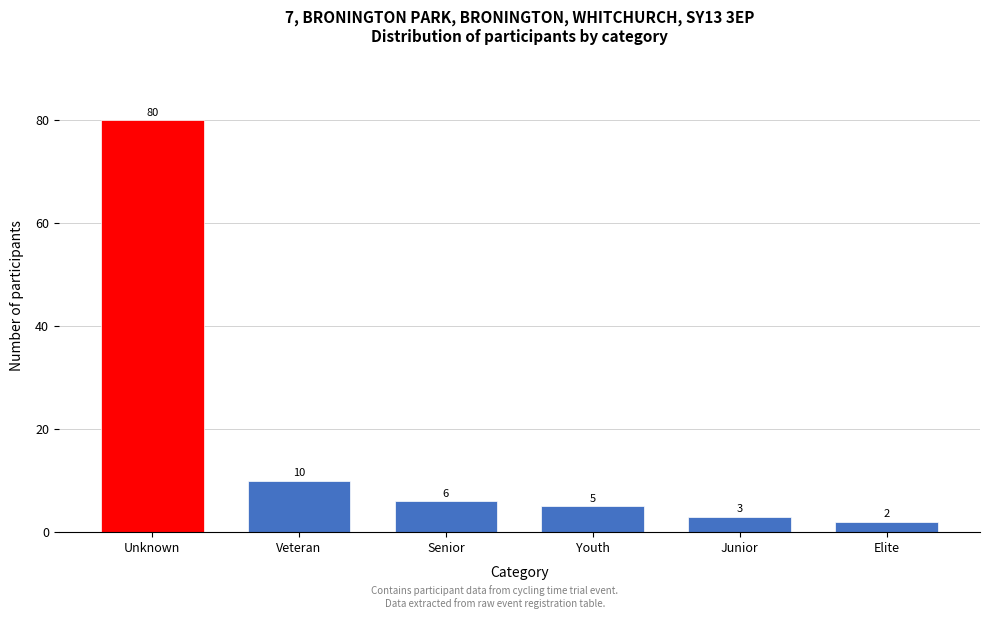

Reading left to right, list all the values displayed in this chart.

80	10	6	5	3	2